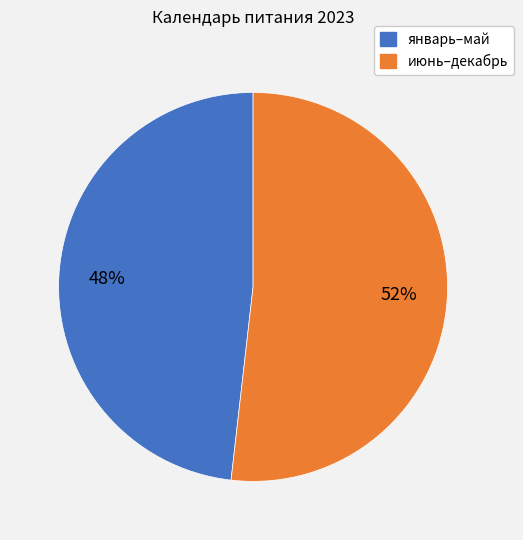

Is there a majority slice in this chart?

Yes